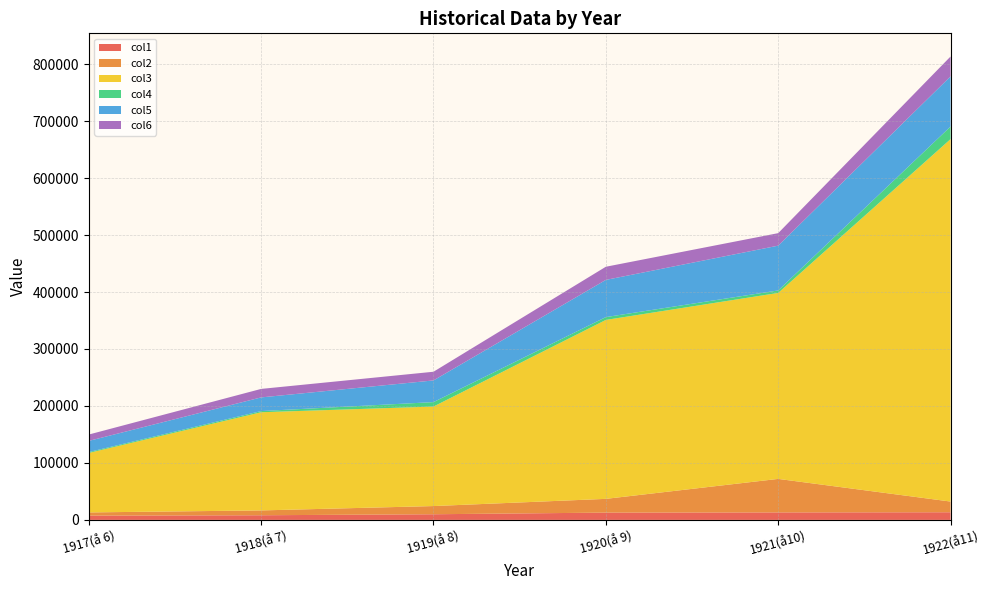

Reading left to right, list all the values displayed in this chart.

col1: 1917(å 6)=7446	1918(å 7)=8151	1919(å 8)=9912	1920(å 9)=12785	1921(å10)=13137	1922(å11)=13414
col2: 1917(å 6)=5675	1918(å 7)=8477	1919(å 8)=14383	1920(å 9)=24146	1921(å10)=58833	1922(å11)=18782
col3: 1917(å 6)=104412	1918(å 7)=172349	1919(å 8)=174661	1920(å 9)=314090	1921(å10)=326449	1922(å11)=636219
col4: 1917(å 6)=1546	1918(å 7)=2042	1919(å 8)=7809	1920(å 9)=4975	1921(å10)=4378	1922(å11)=22115
col5: 1917(å 6)=19599	1918(å 7)=24002	1919(å 8)=38068	1920(å 9)=65303	1921(å10)=78617	1922(å11)=88051
col6: 1917(å 6)=11138	1918(å 7)=14908	1919(å 8)=15230	1920(å 9)=23079	1921(å10)=21945	1922(å11)=34870